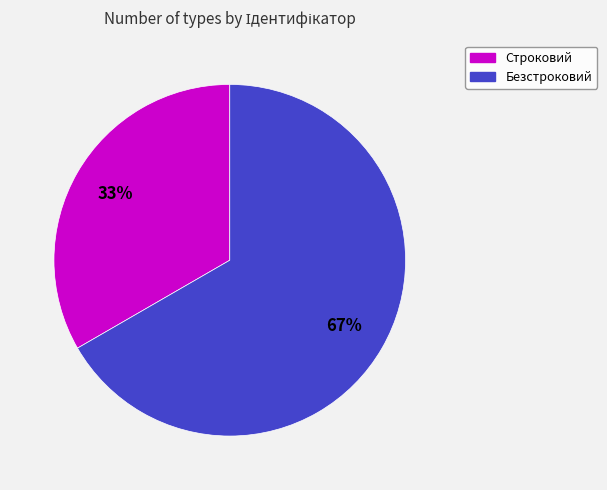

Is it true that Безстроковий is 80% of the pie?

False